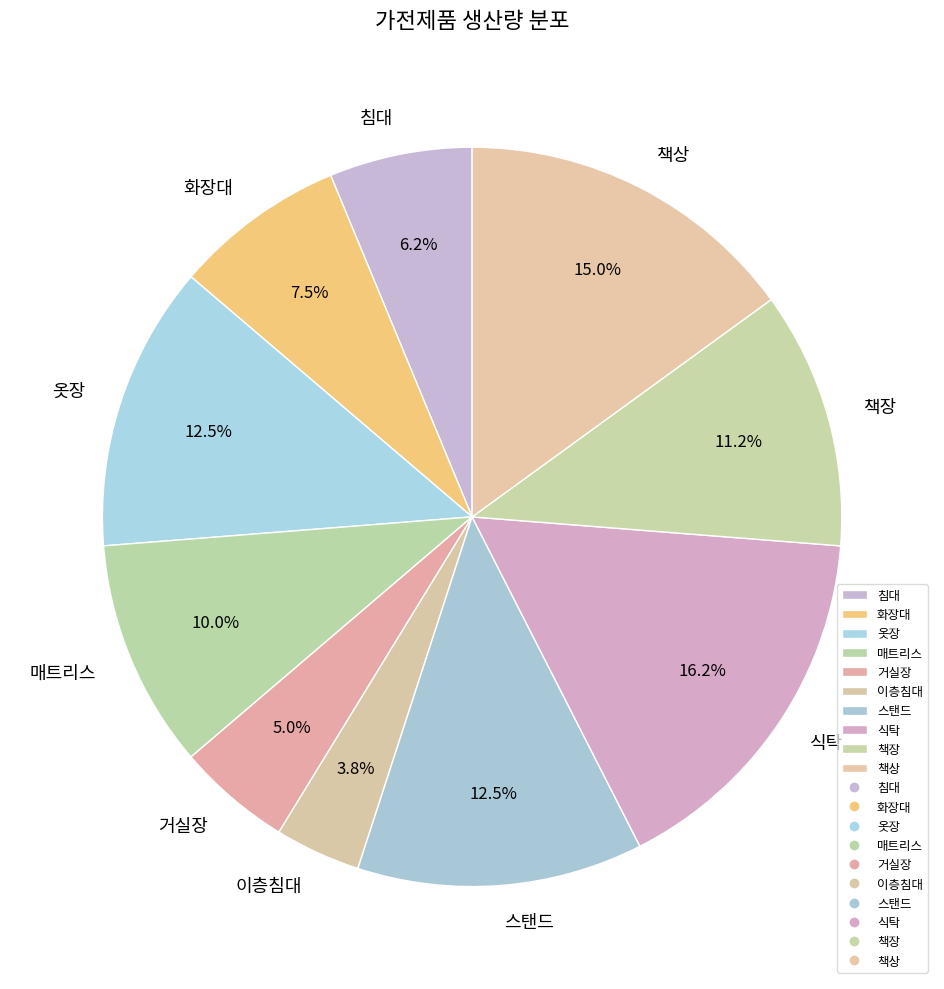

What is the ratio of the value at 거실장 to the value at 스탠드?

0.4